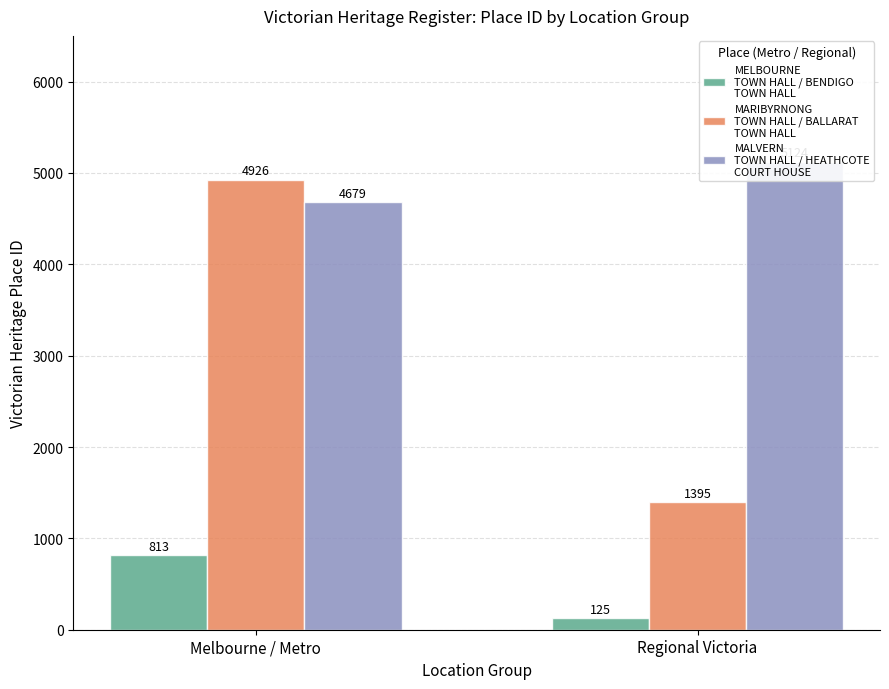

Reading left to right, extract all data points from this chart.

MELBOURNE
TOWN HALL / BENDIGO
TOWN HALL: 813	125
MARIBYRNONG
TOWN HALL / BALLARAT
TOWN HALL: 4926	1395
MALVERN
TOWN HALL / HEATHCOTE
COURT HOUSE: 4679	5124